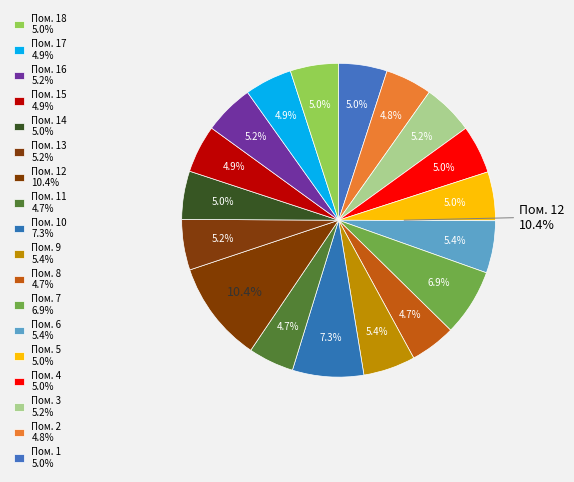

To the nearest percent, what percentage of the pie is 1?

5%